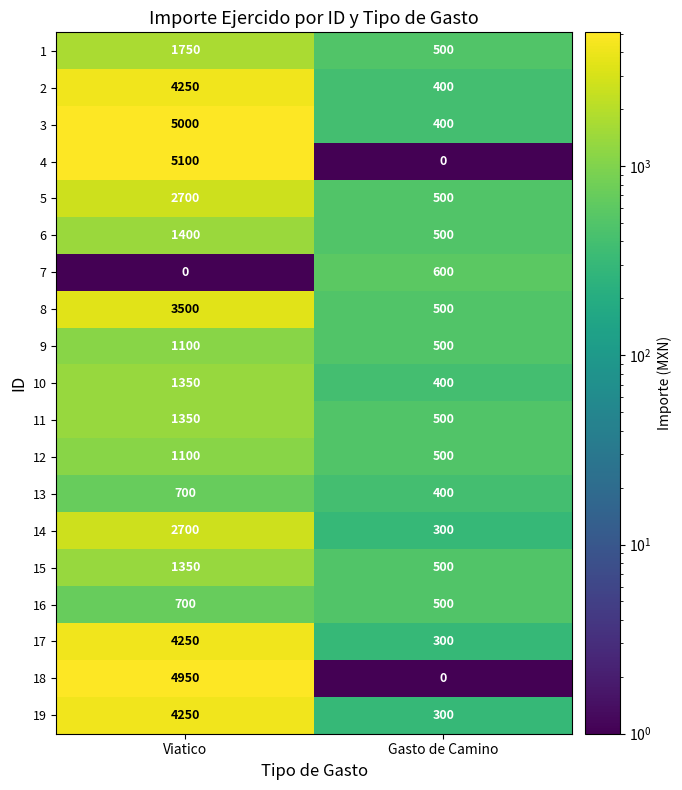

The value of 1 at Viatico is 1750. True or false?

True